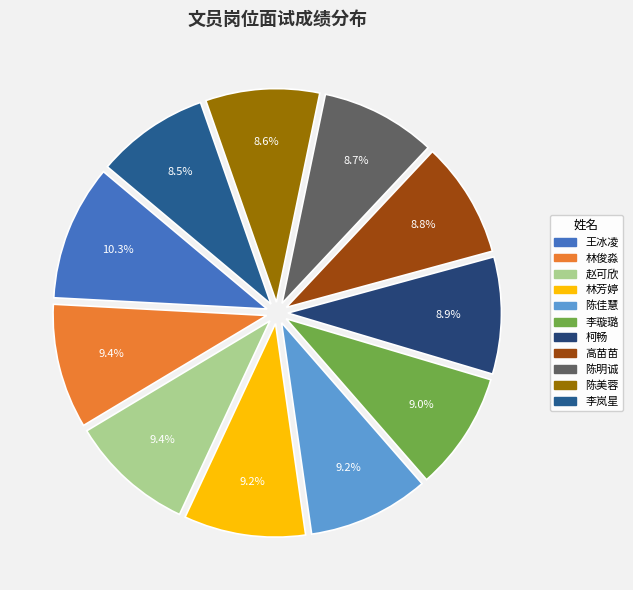

To the nearest percent, what is the difference between the 李岚星 and 赵可欣 slice percentages?

1%